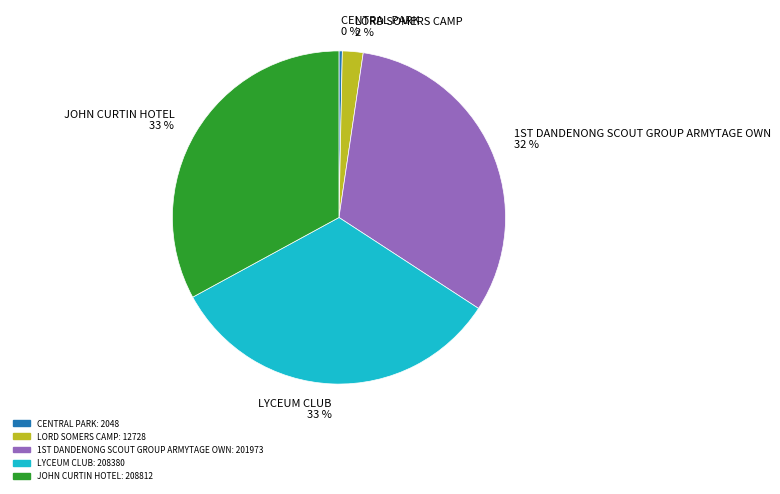

Count the number of slices in the pie.

5